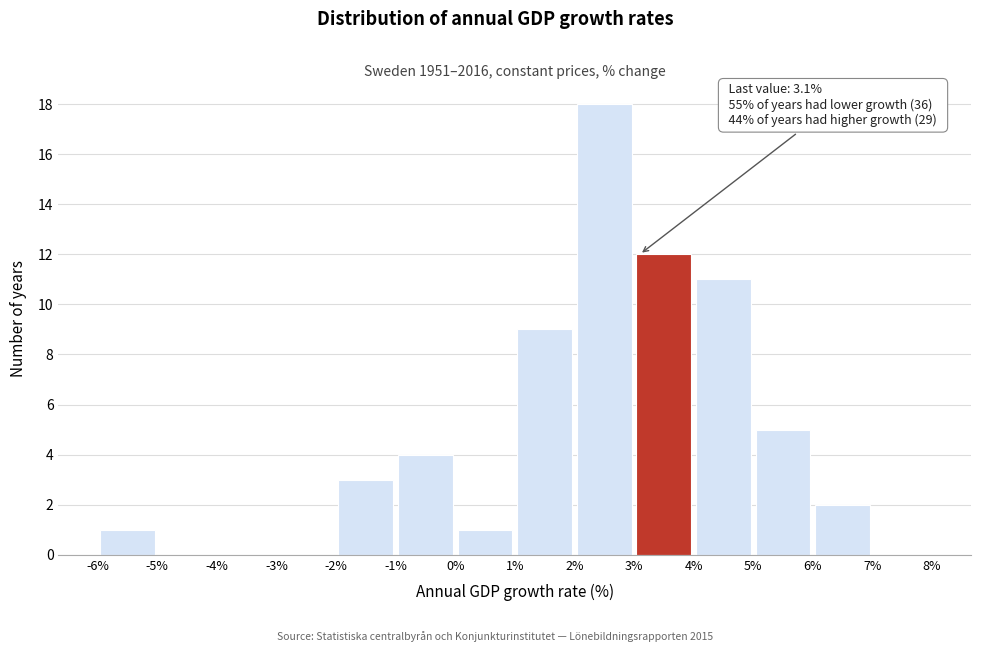

Which range on the x-axis has the tallest bar?

2% to 3%